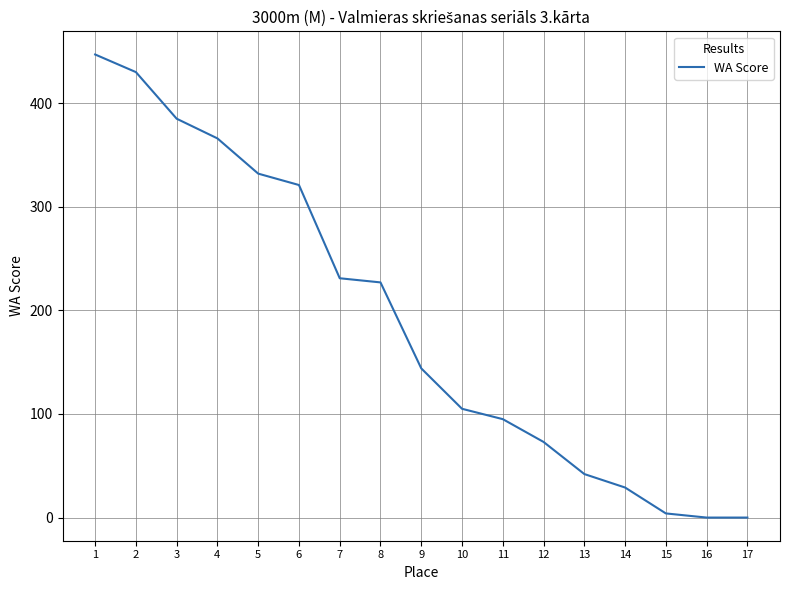

Count the number of categories in the chart.

17